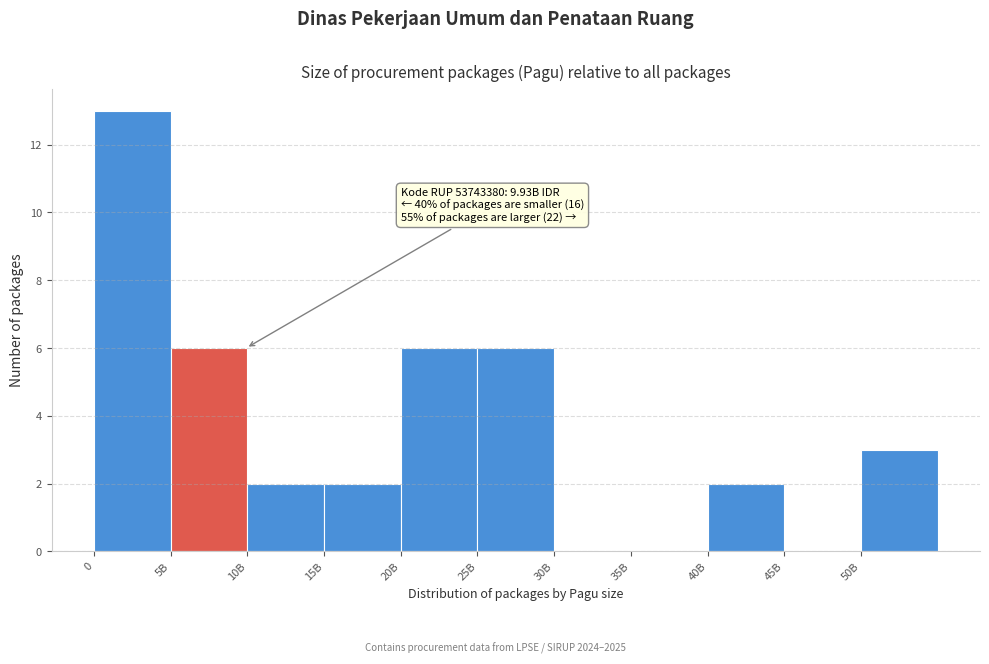

Reading left to right, transcribe all the data shown in this chart.

0=13	5B=6	10B=2	15B=2	20B=6	25B=6	30B=0	35B=0	40B=2	45B=0	50B=3